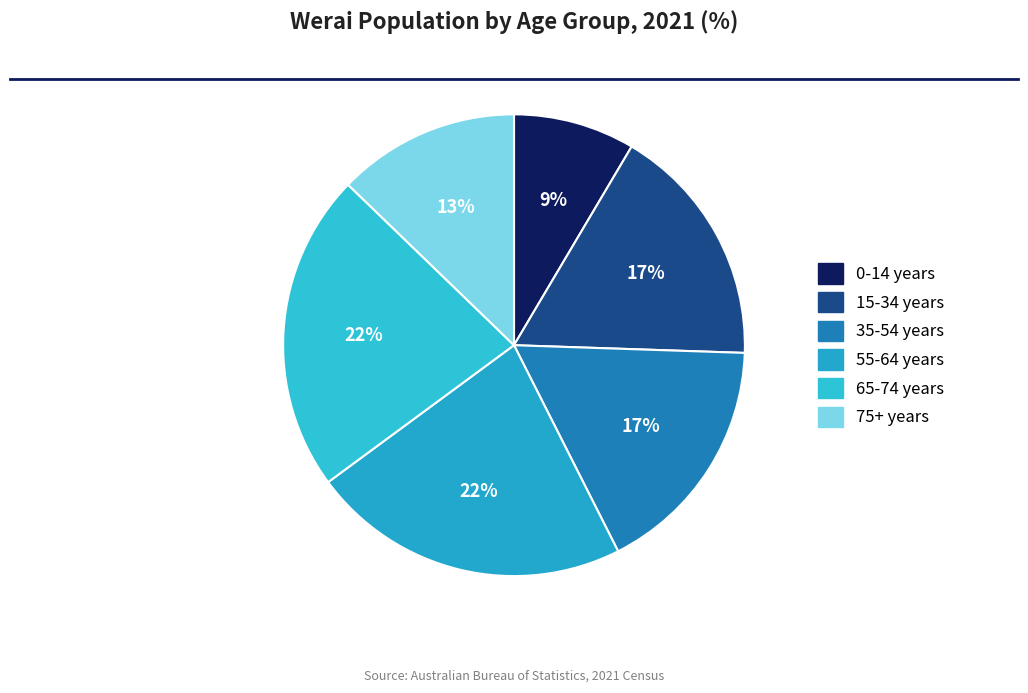

Count the number of slices in the pie.

6